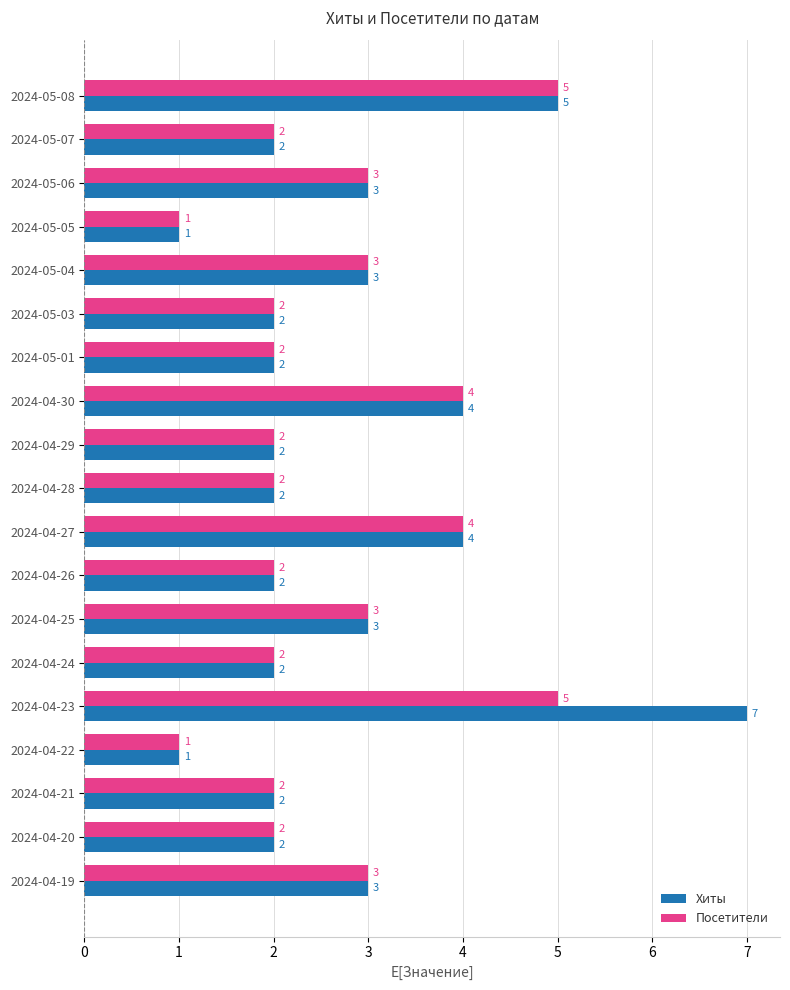

At which category is the sum across all series the highest?

2024-04-23